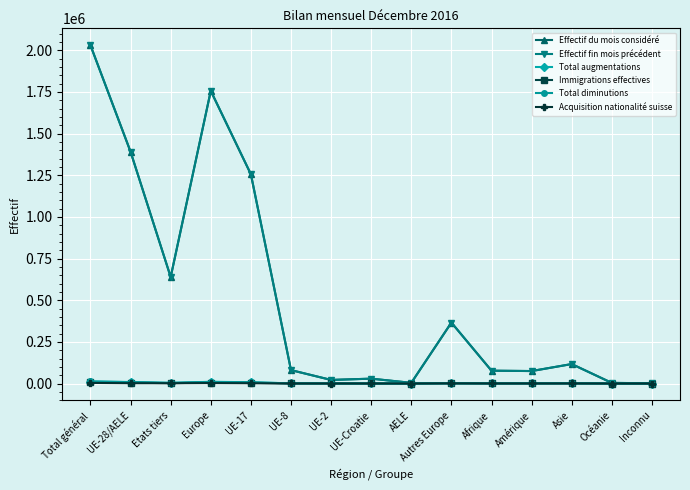

What is the label of the 12th point from the right?

Europe